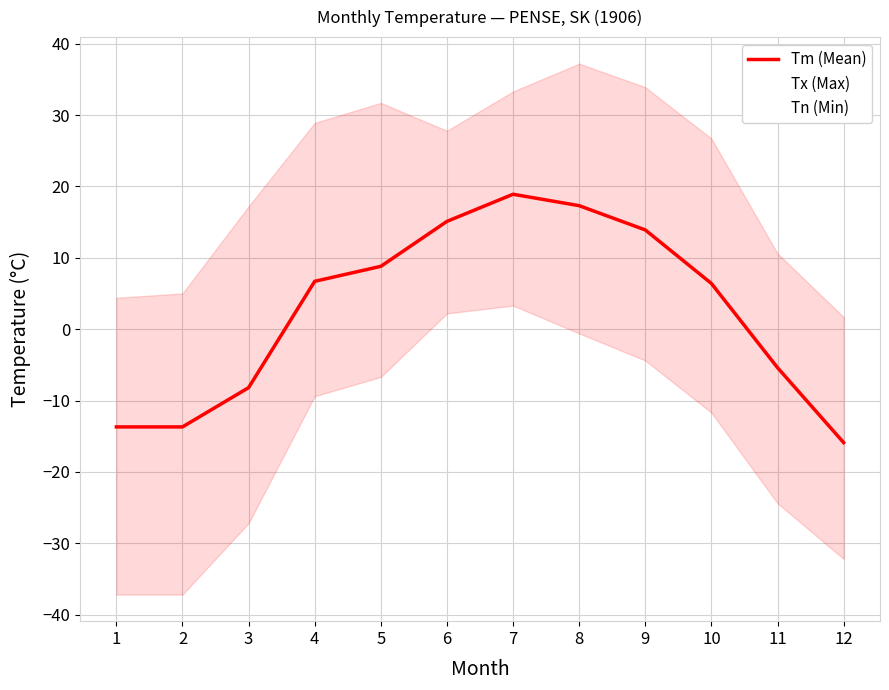

True or false: Tx (Max) has a value of 65.5 at 8.

False